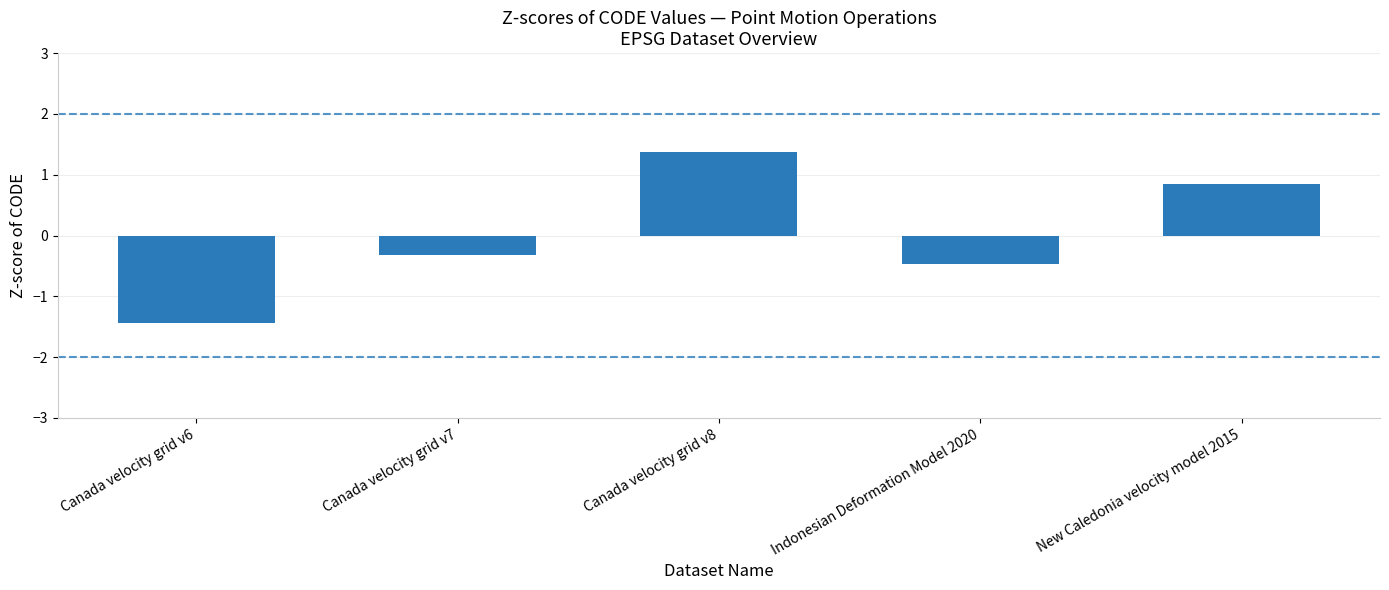

Count the number of values greater than 0.

2